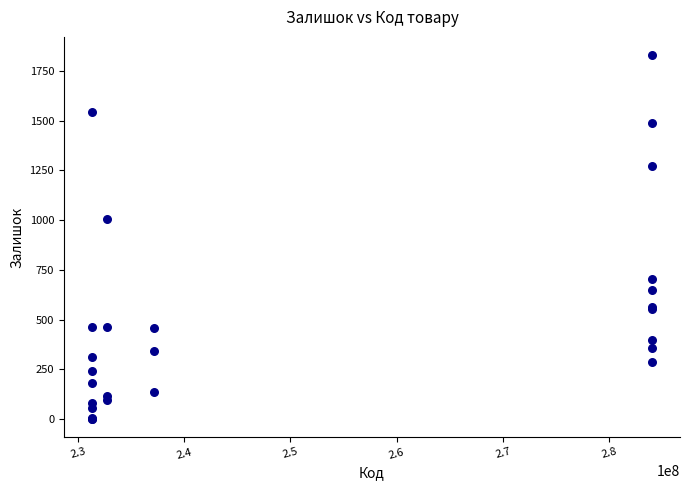

What Y value in the scatter plot is closest to 915?

1008